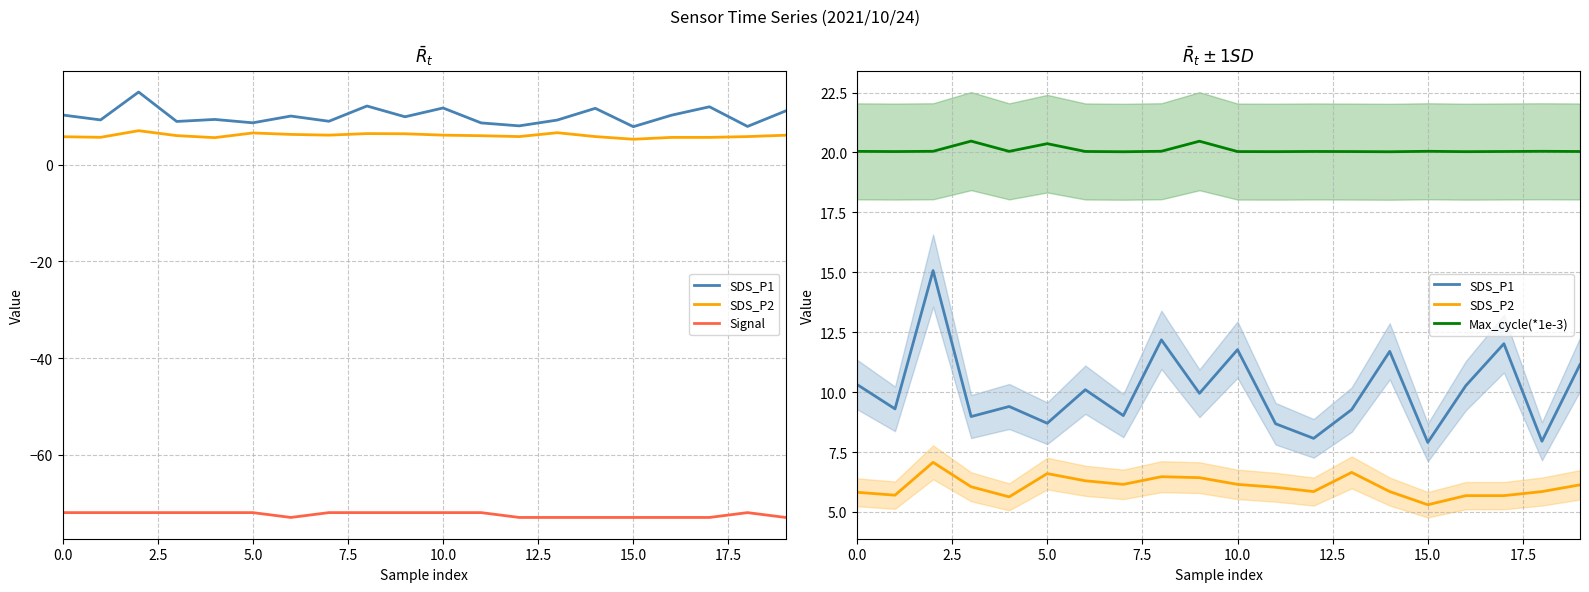

What is the total value across all series at 5.0?

-36.3